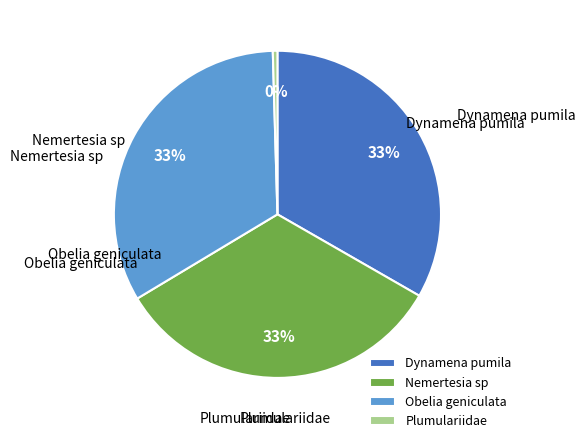

Count the number of slices in the pie.

4